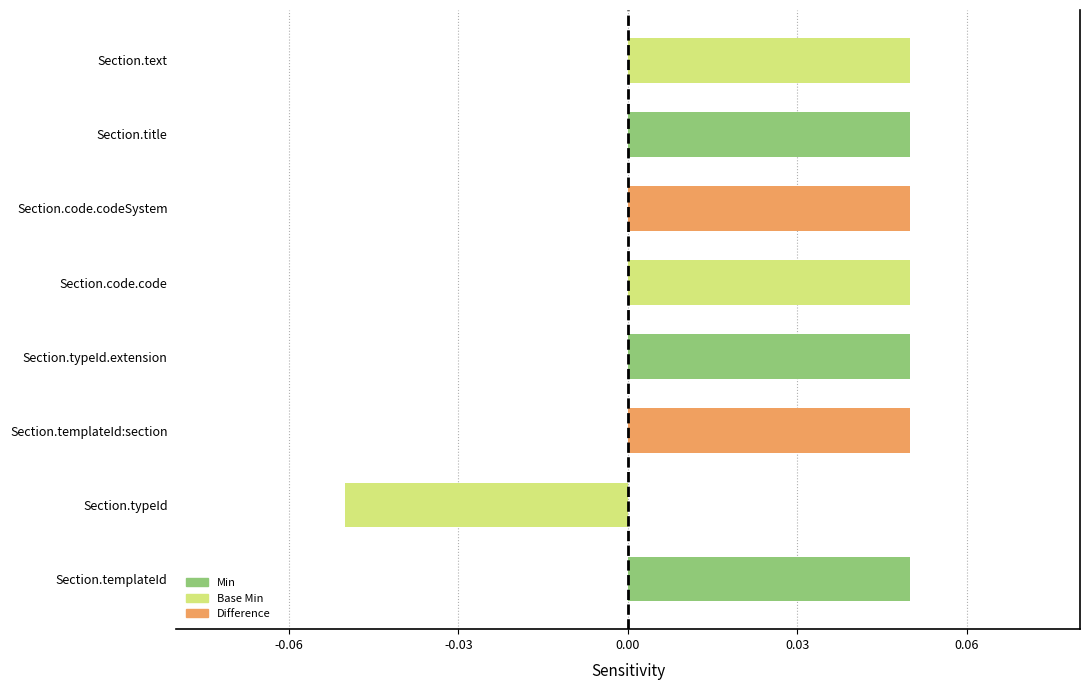

What is the sum of all values?

0.3